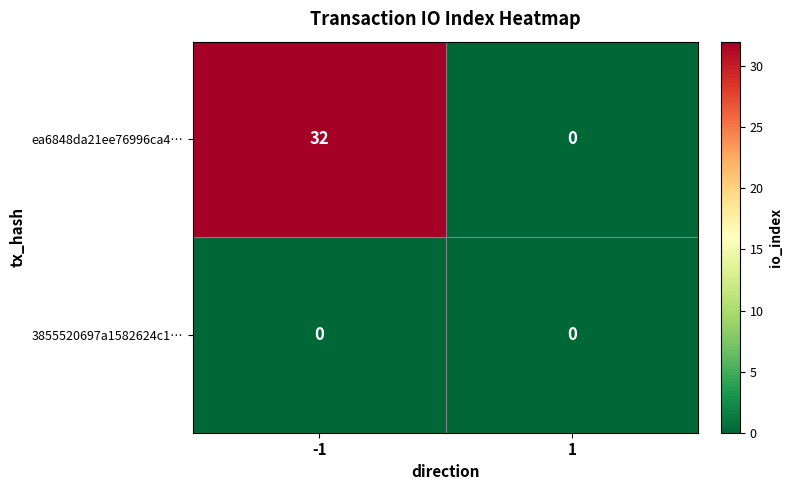

Which series has the largest total across all categories?

ea6848da21ee76996ca4…